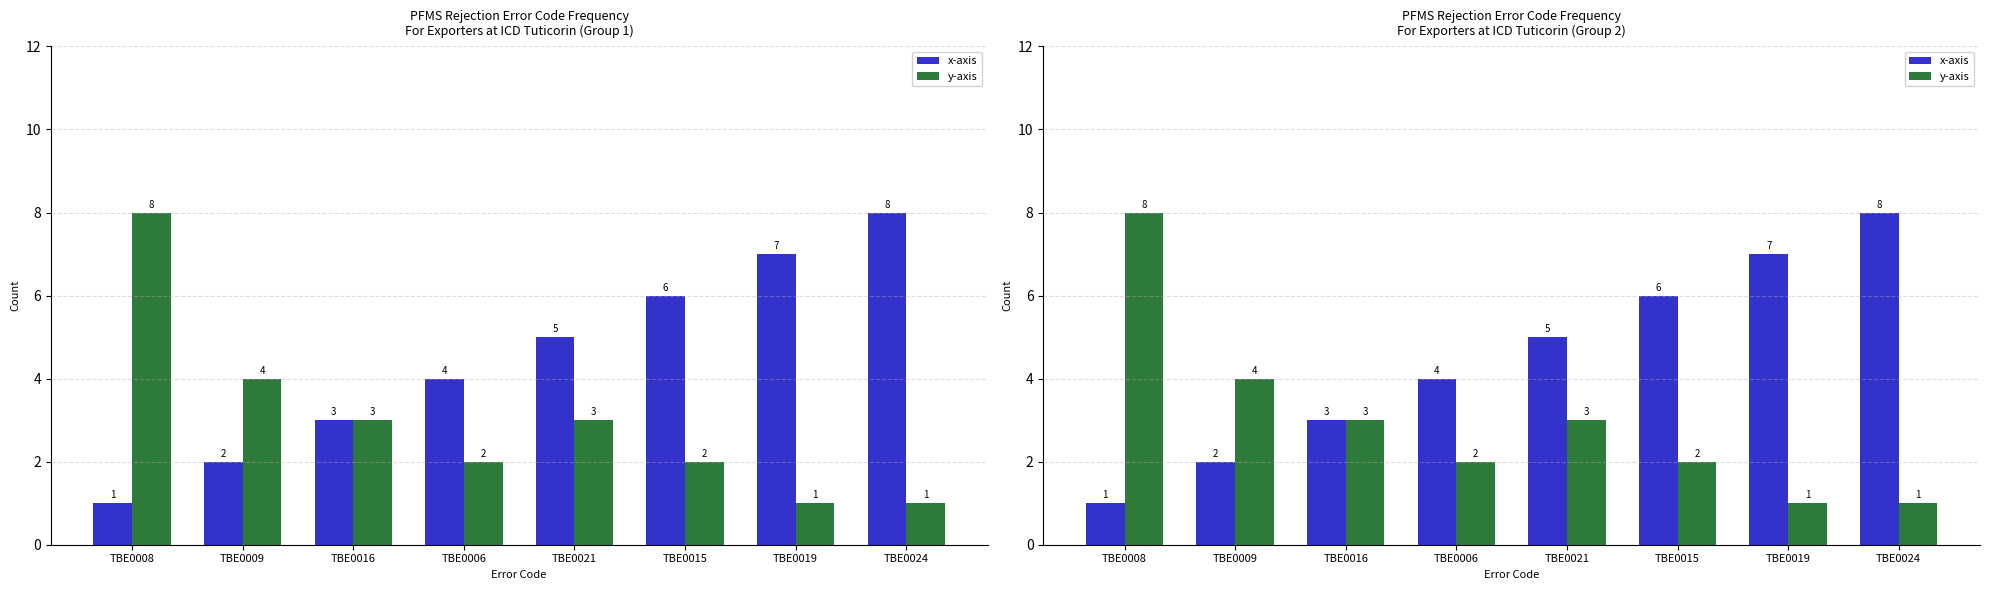

At which category is the sum across all series the highest?

TBE0008